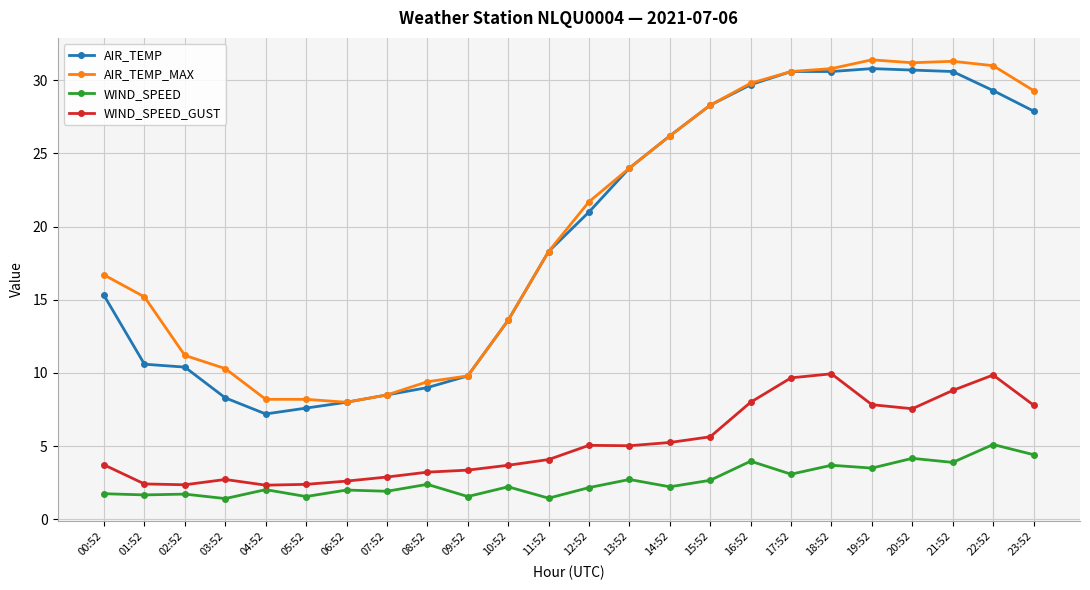

What is the value of the AIR_TEMP point at the 19th from the left?

30.6